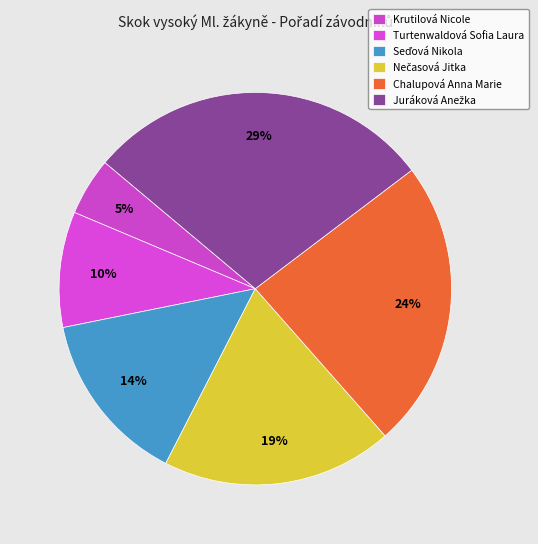

Do Seďová Nikola and Nečasová Jitka together represent more than half of the pie?

No